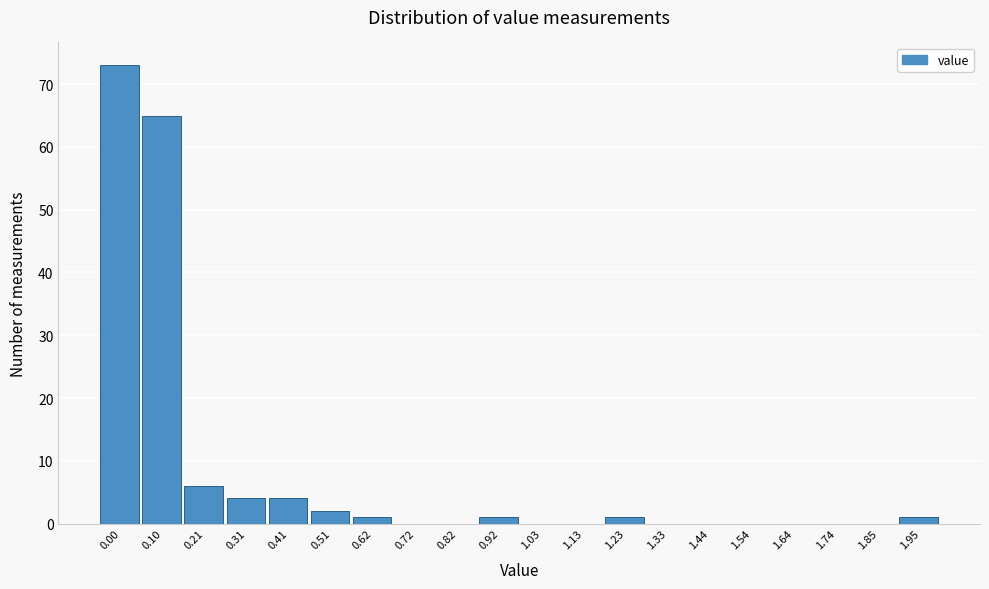

Reading right to left, list all the values displayed in this chart.

1.95=1	1.85=0	1.74=0	1.64=0	1.54=0	1.44=0	1.33=0	1.23=1	1.13=0	1.03=0	0.92=1	0.82=0	0.72=0	0.62=1	0.51=2	0.41=4	0.31=4	0.21=6	0.10=65	0.00=73